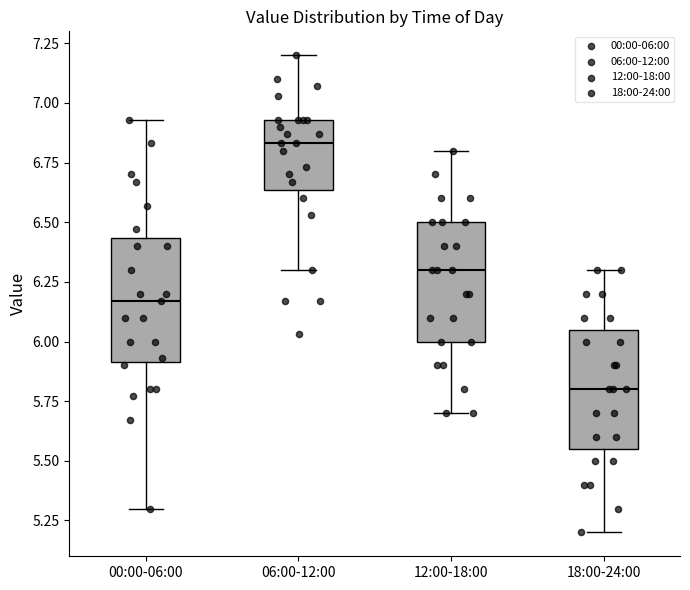

Which box's median line is the lowest?

18:00-24:00